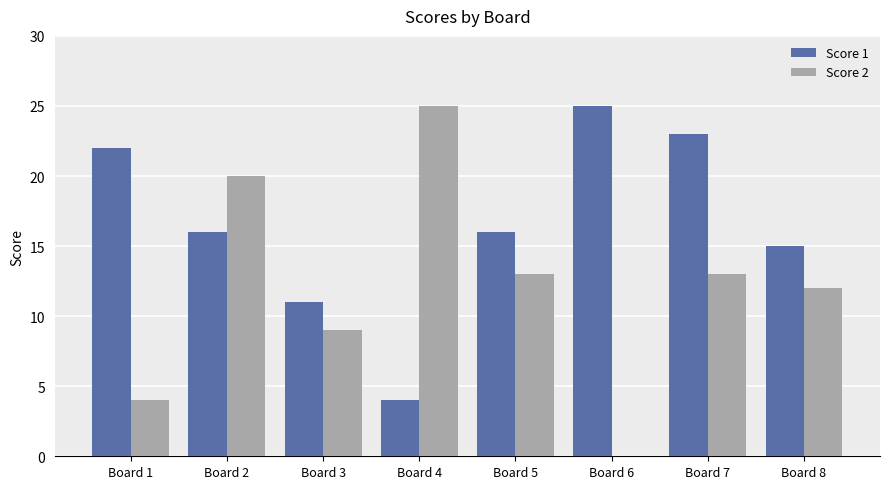

The Score 1 series shows 23 at Board 5. True or false?

False